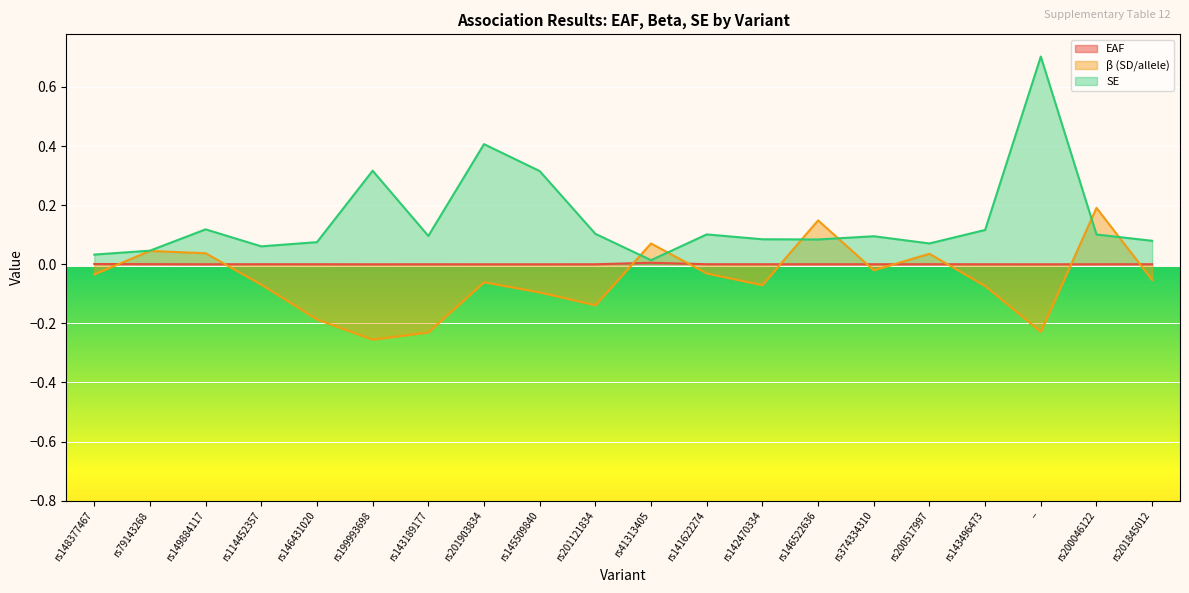

At which category is the sum across all series the highest?

−